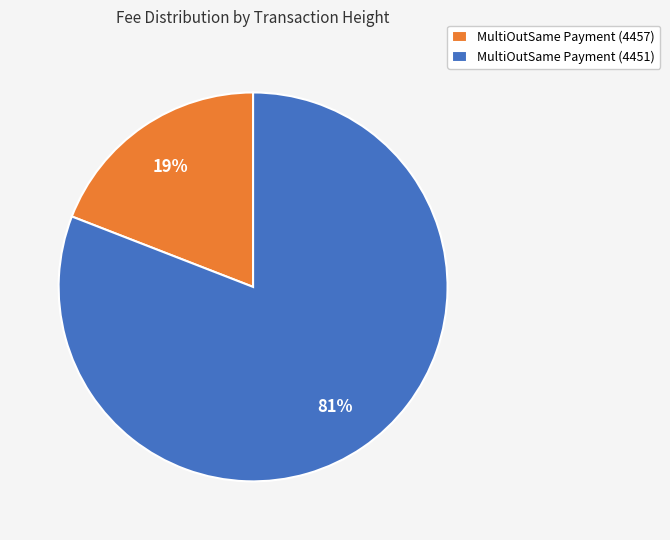

To the nearest percent, what portion does MultiOutSame Payment (4451) represent?

81%